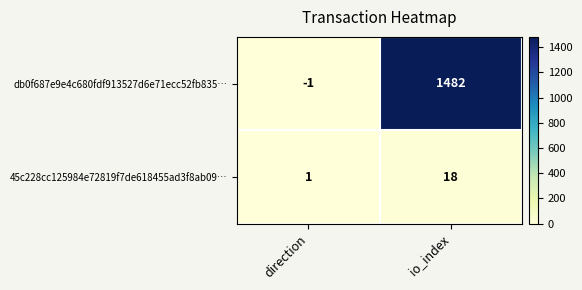

At which category does the chart reach its minimum across all series?

direction